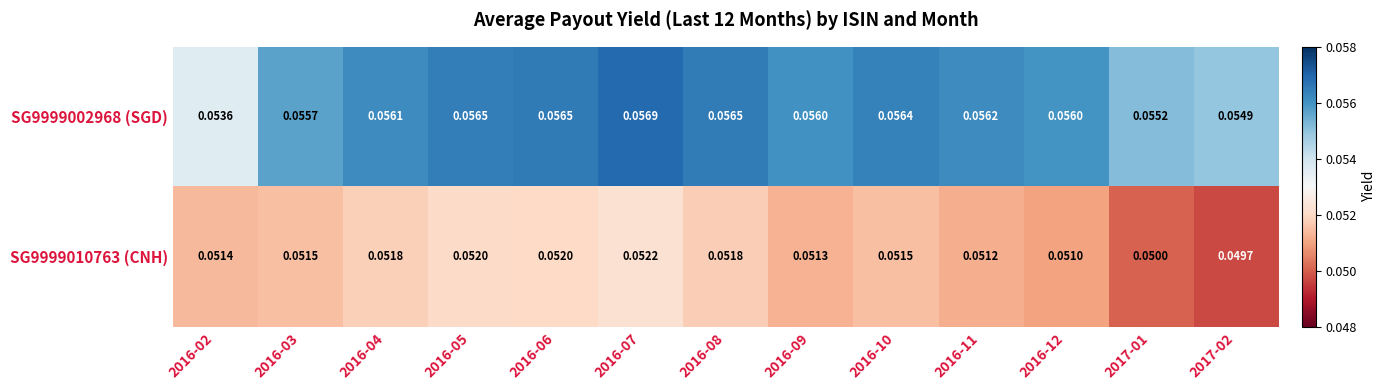

At 2016-05, list the series in order from largest to smallest.

SG9999002968 (SGD), SG9999010763 (CNH)